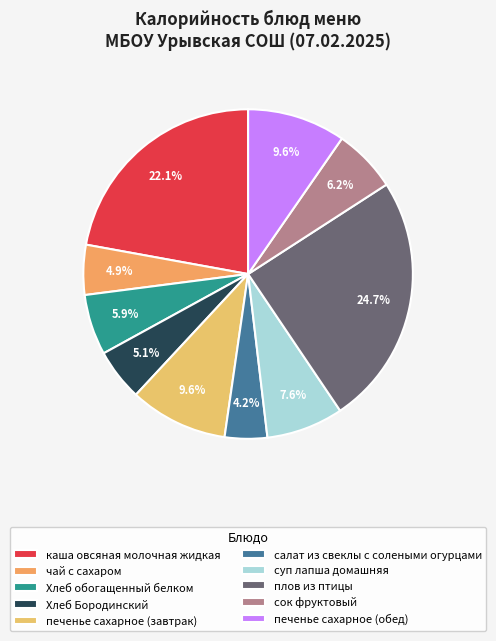

Between плов из птицы and печенье сахарное (обед), which is larger?

плов из птицы